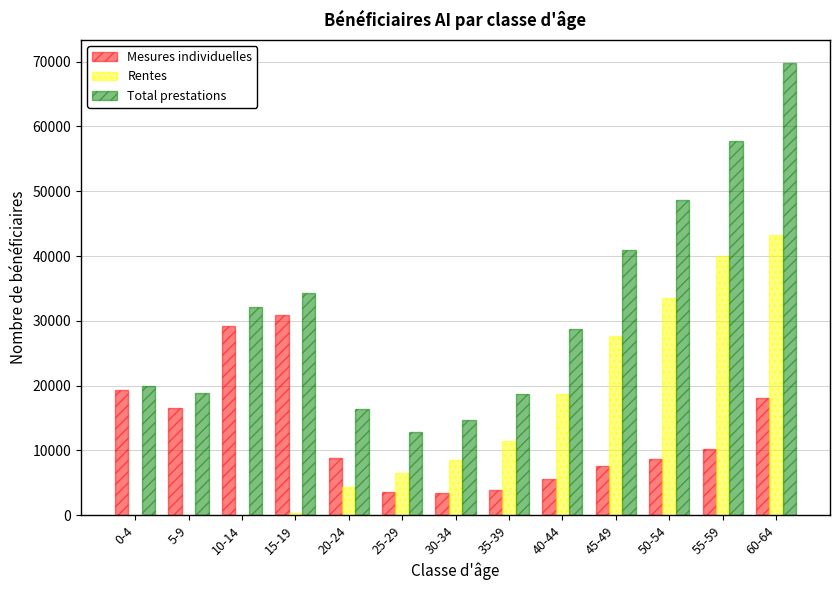

How many groups of bars are there?

13